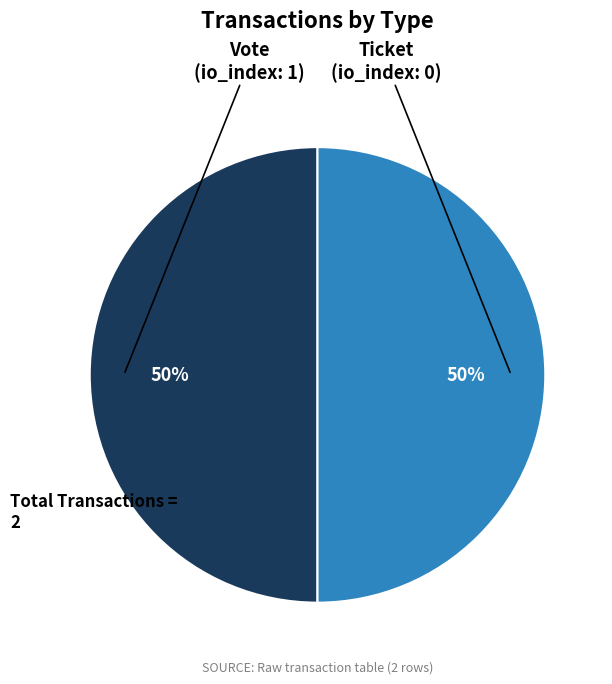

To the nearest percent, what is the average slice percentage?

50%